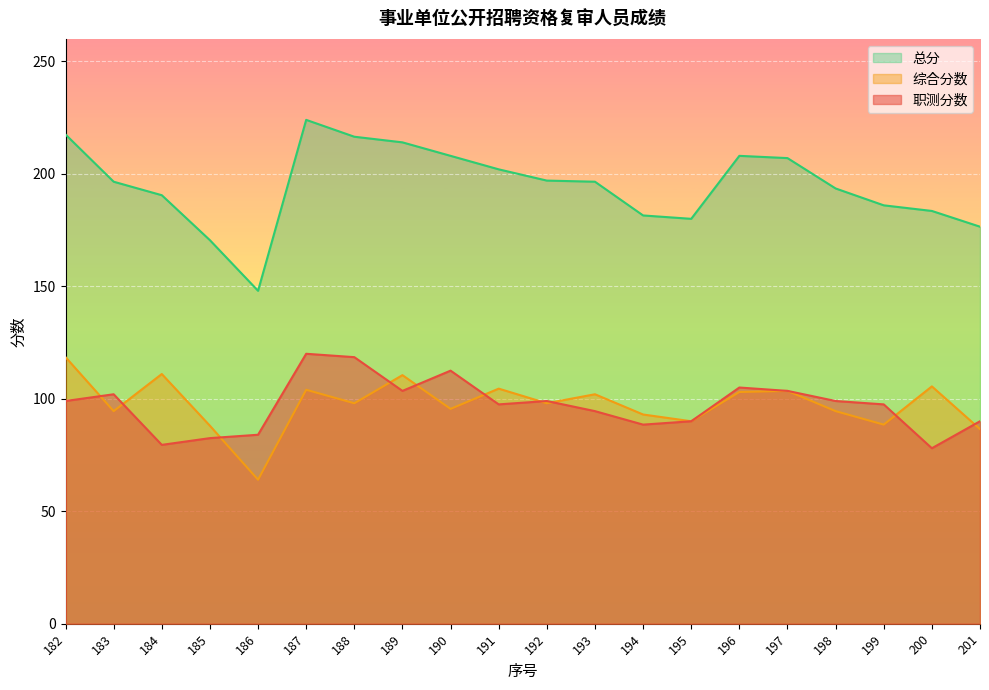

True or false: 总分 and 职测分数 cross at least once.

False